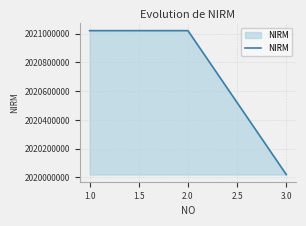

The value at 1.0 is 2021020118. True or false?

True